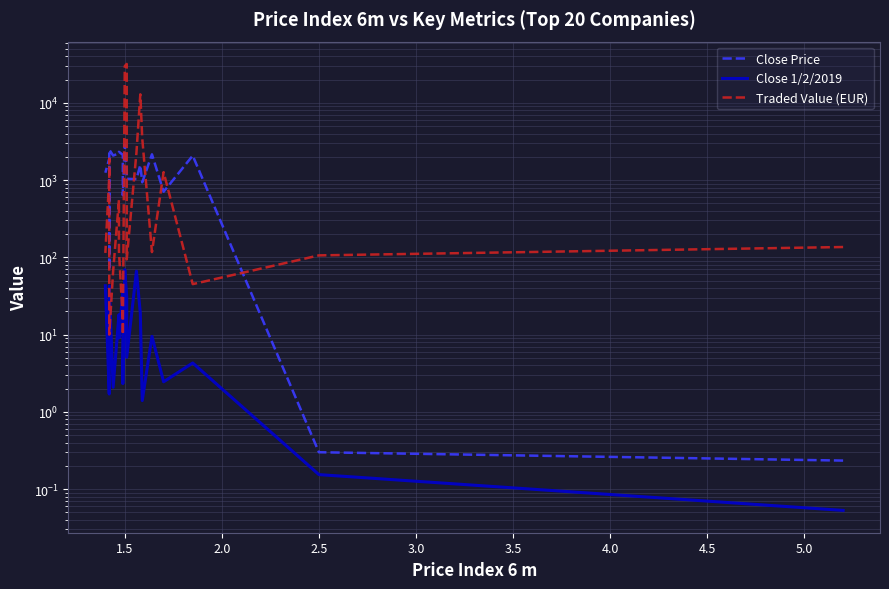

True or false: Close 1/2/2019 and Close Price cross at least once.

False